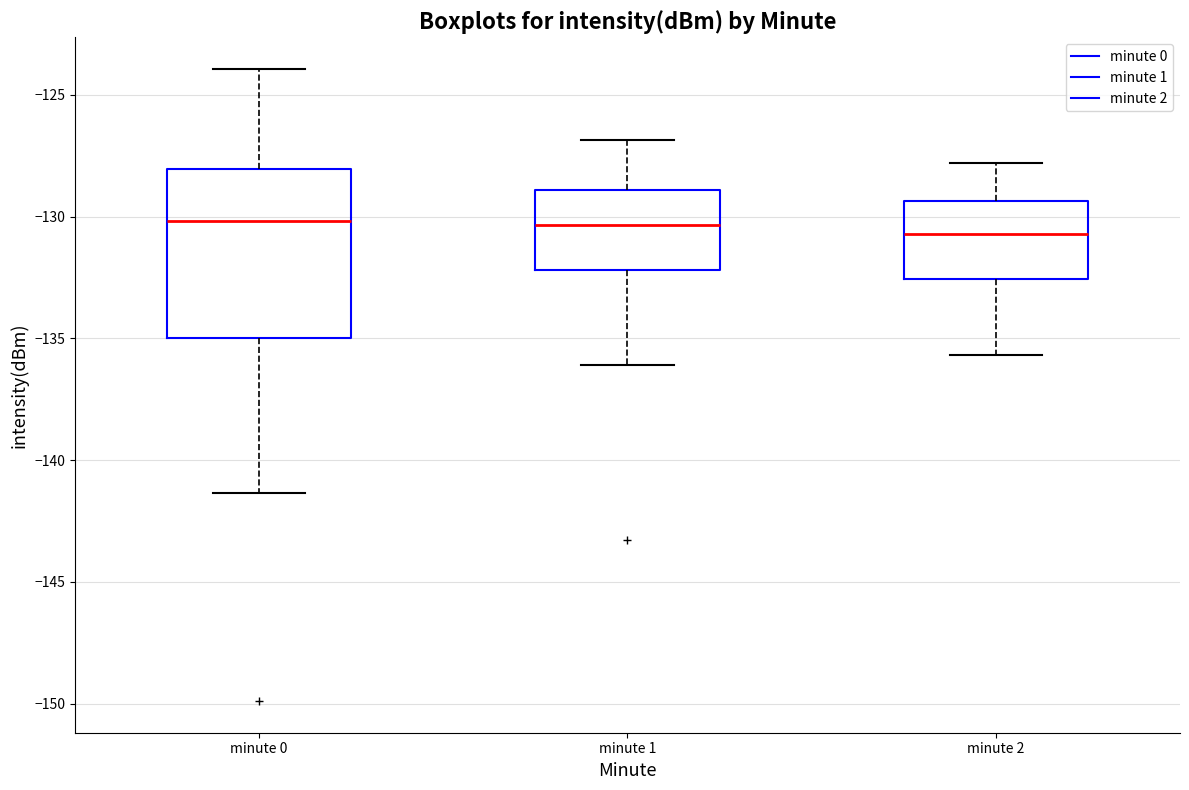

Comparing the boxes themselves (not the whiskers), which one is the tallest?

minute 0